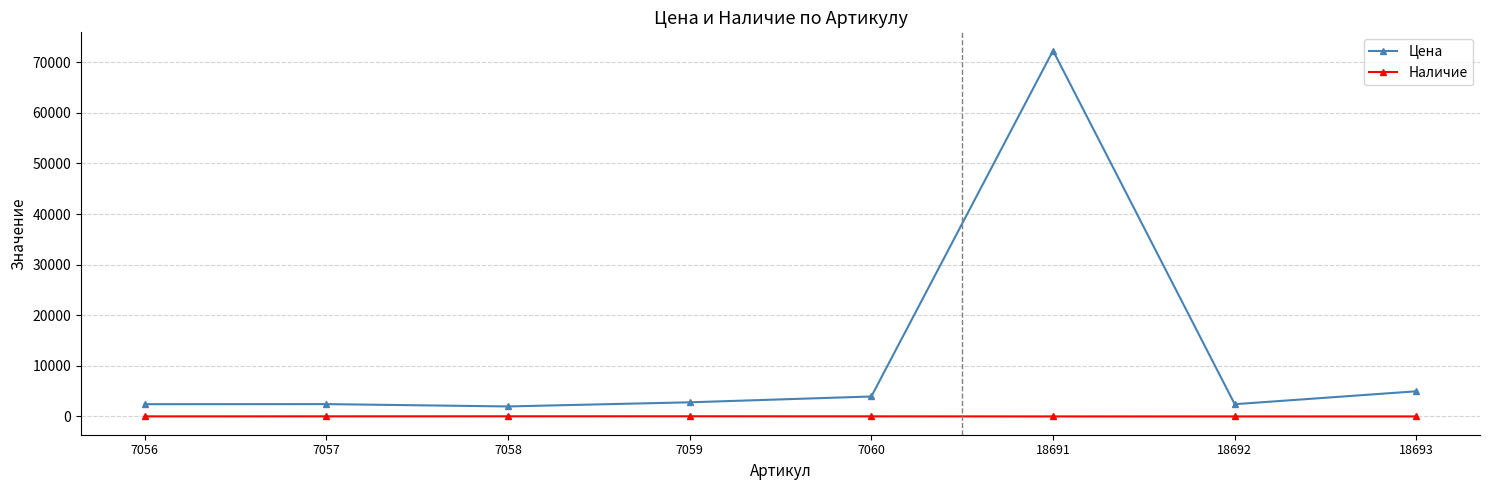

List the series in order of their overall mean, lowest first.

Наличие, Цена